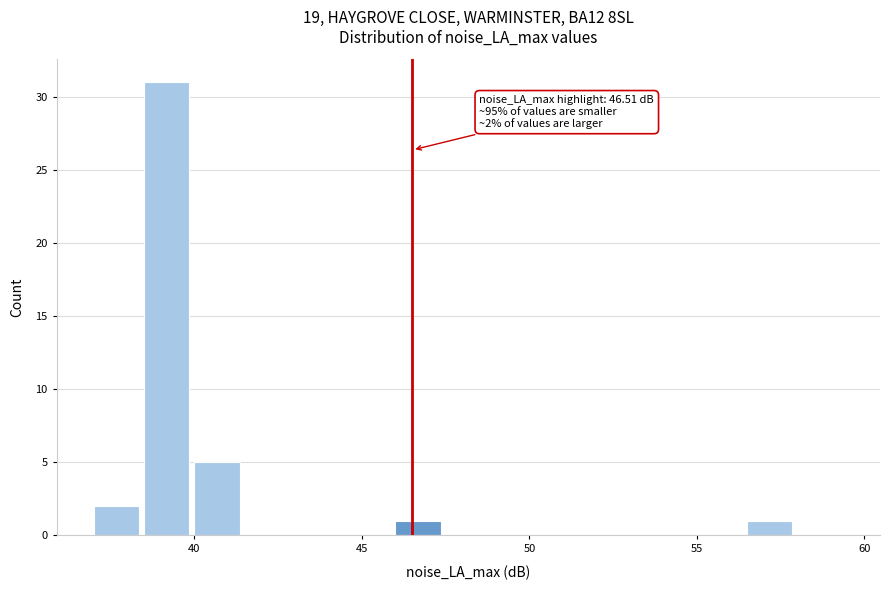

Around what value on the x-axis is the tallest bar? Give the approximate position of its centre, as read against the axis.

39.0